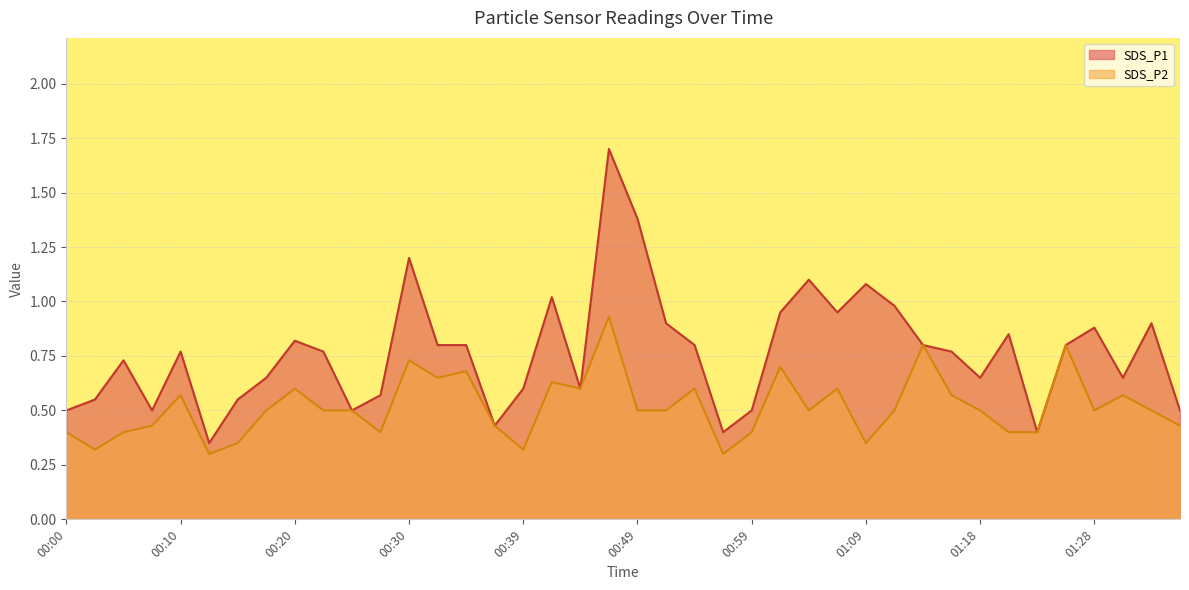

What is the difference between the maximum and second lowest values in the SDS_P1 series?

1.3